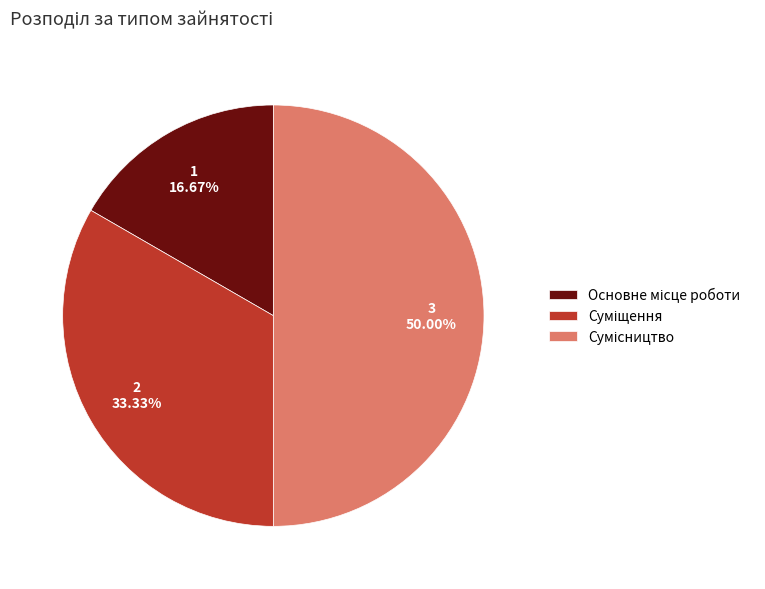

To the nearest percent, what is the average slice percentage?

33%